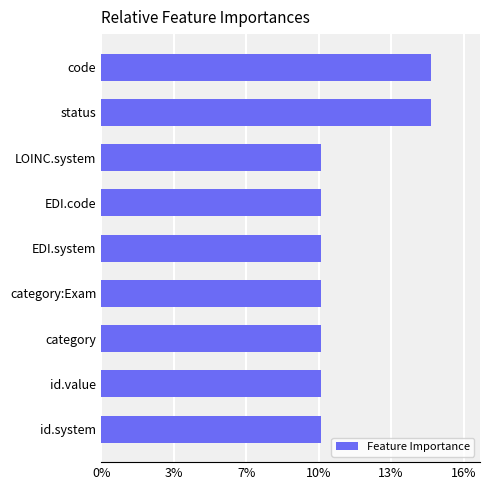

Are the bars horizontal?

Yes